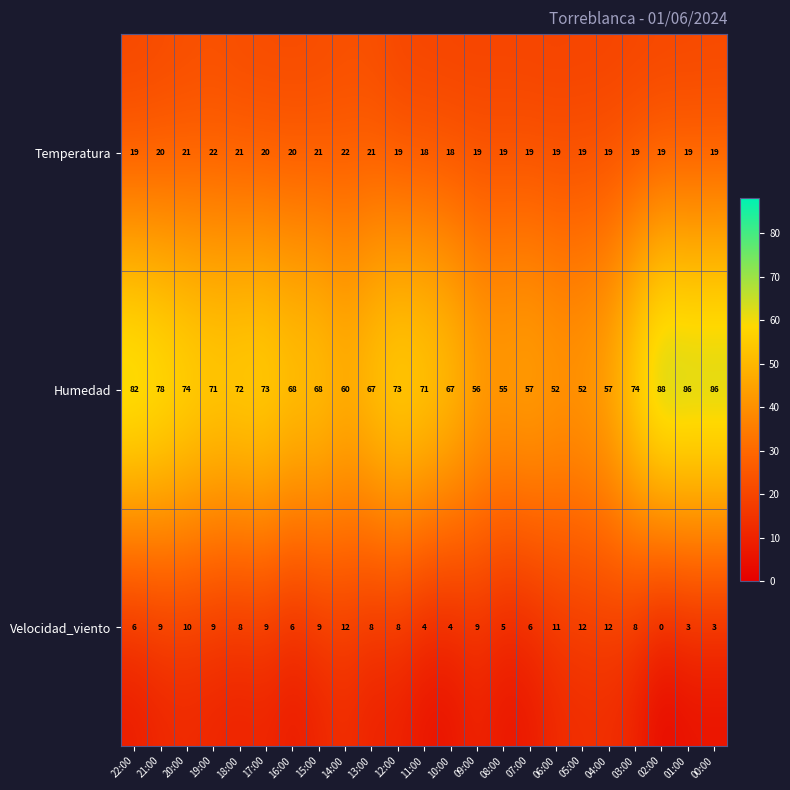

What is the difference between the maximum and minimum values in the Temperatura series?

4